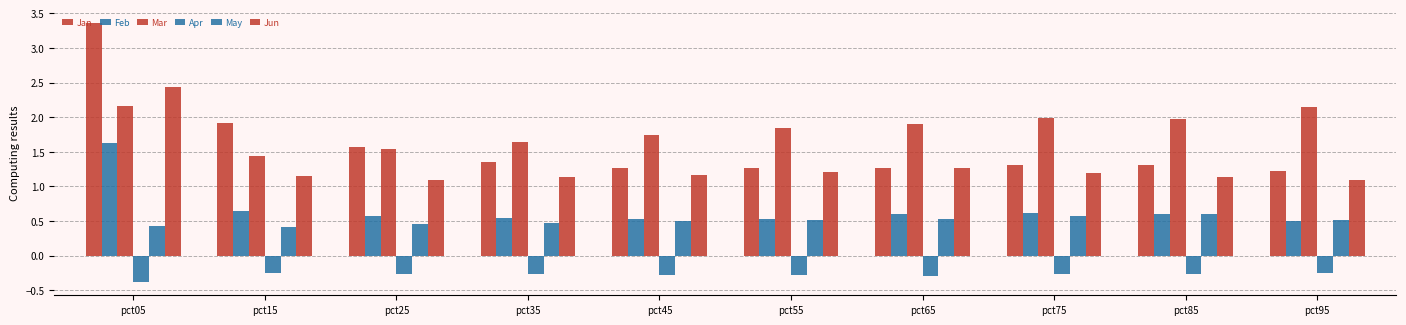

How many series are shown in this chart?

6